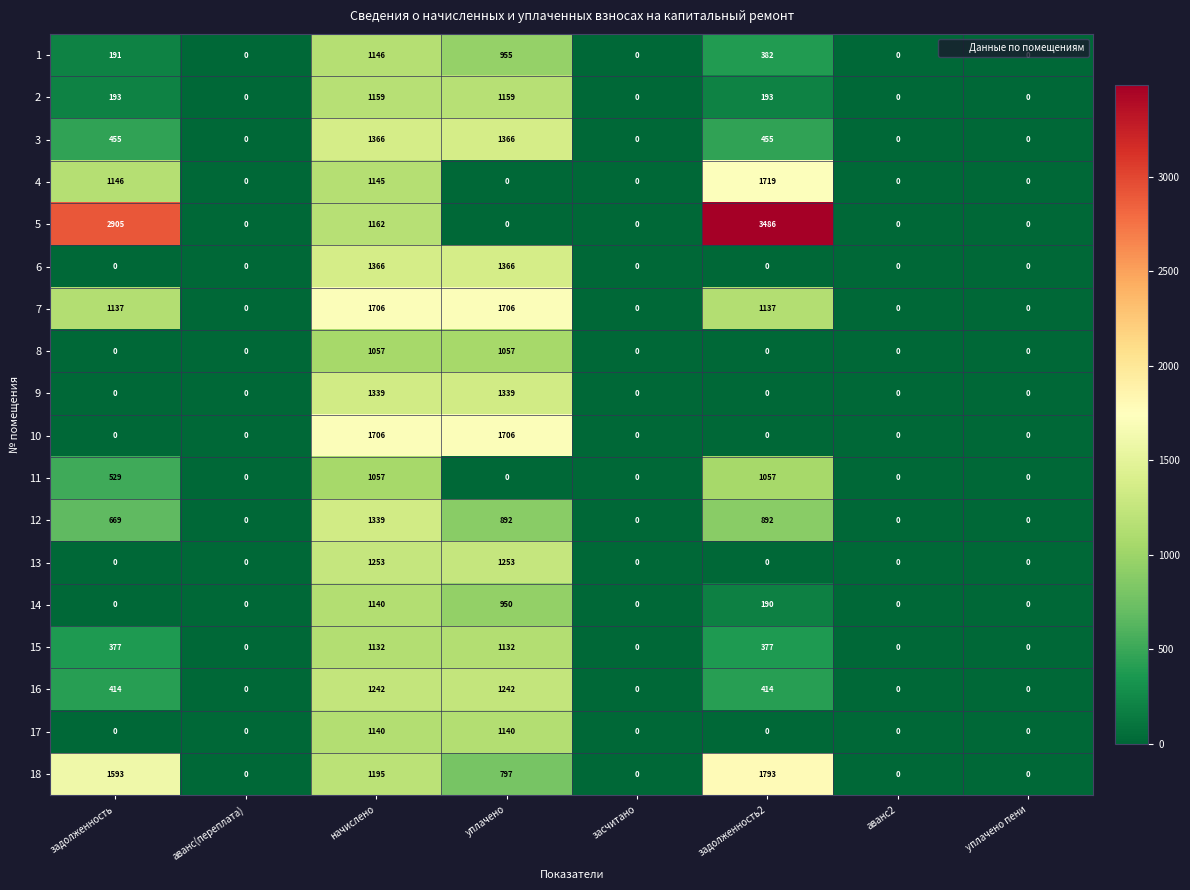

What is the maximum value for 3?

1366